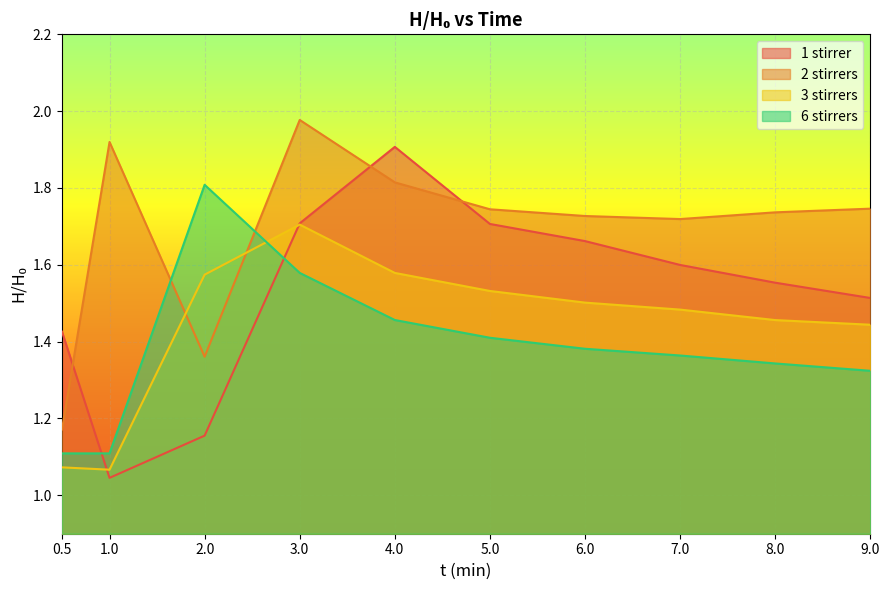

What is the difference between the highest and lowest values at 9?

0.4